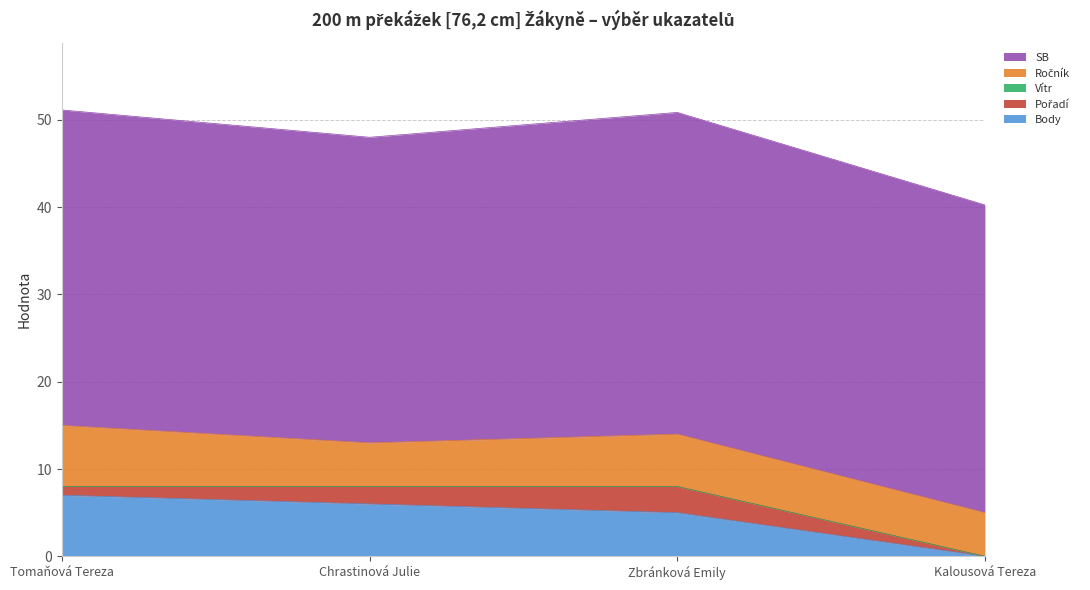

What is the label of the 2nd point from the left?

Chrastinová Julie